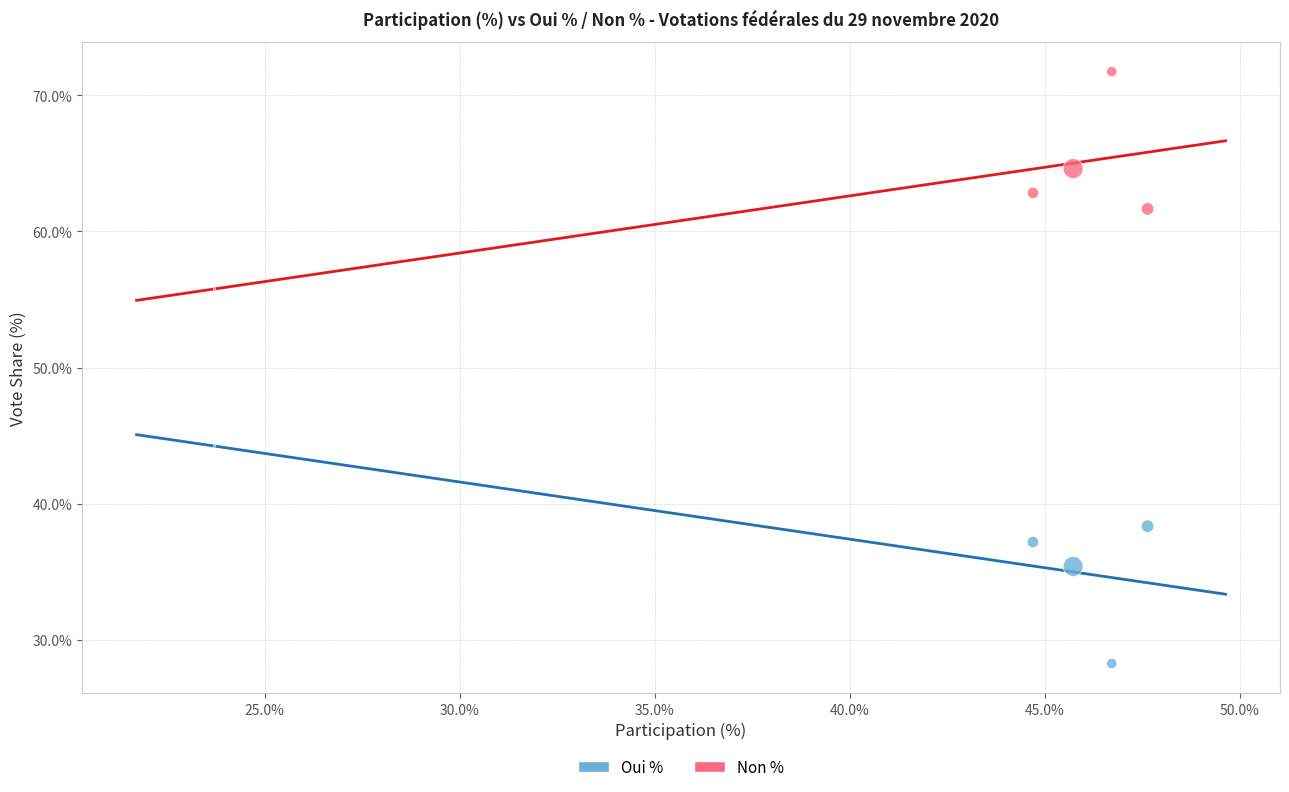

Across all data points, what is the range of Y values (max minus min)?

43.5